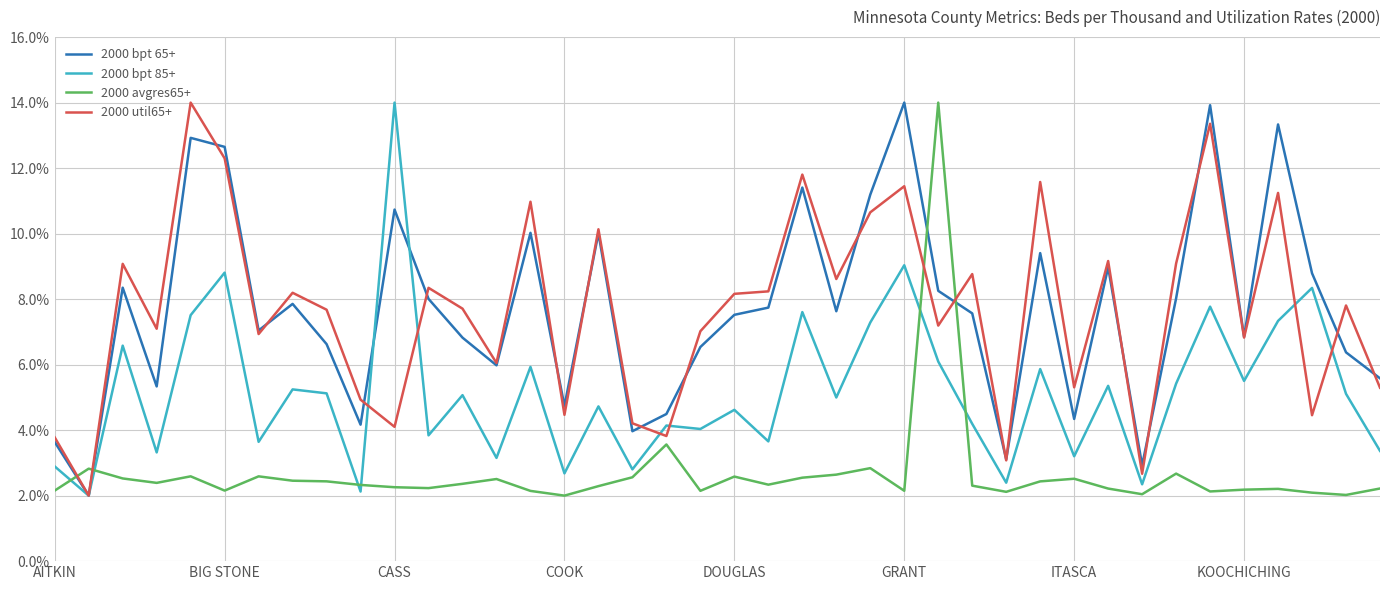

After their last crossing, which series has the higher values: 2000 util65+ or 2000 avgres65+?

2000 util65+